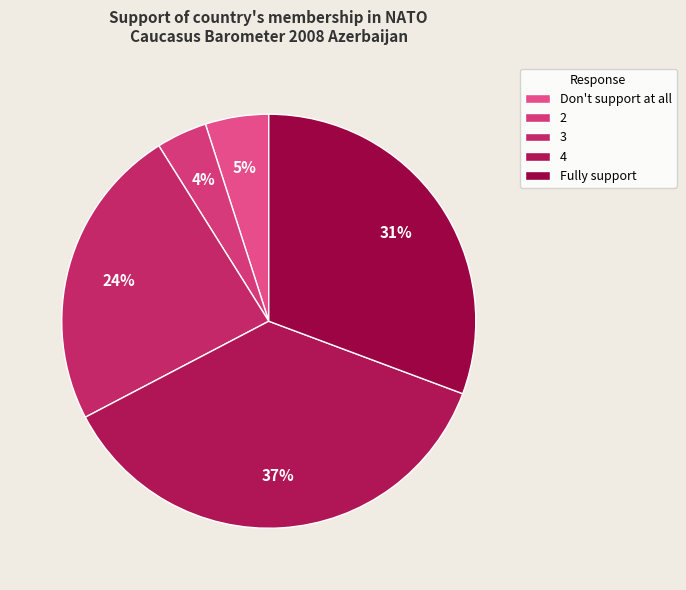

Rank the categories by value from lowest to highest.

2, Don't support at all, 3, Fully support, 4